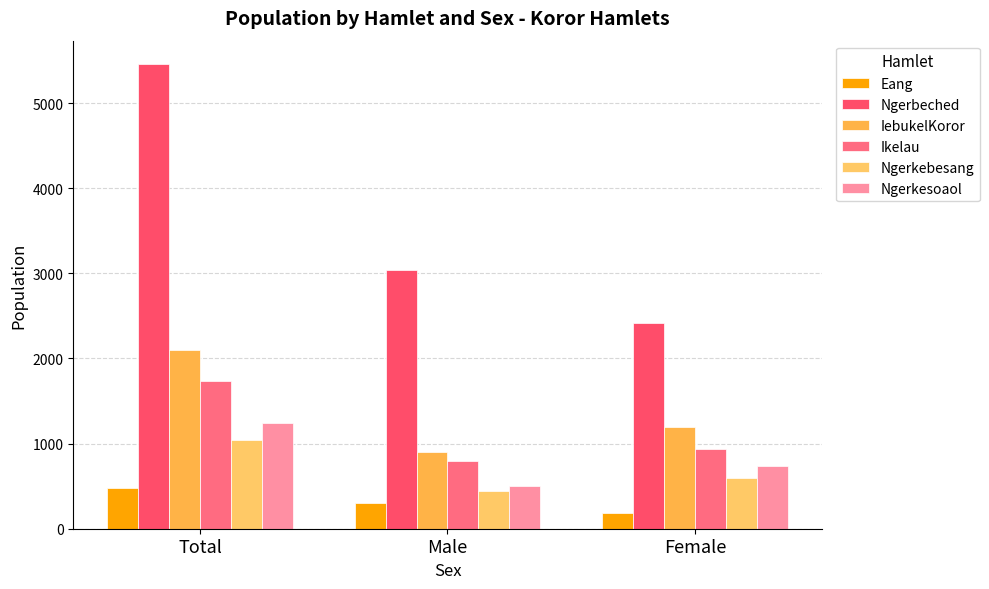

What is the spread (max minus min) of values at Total?

4980